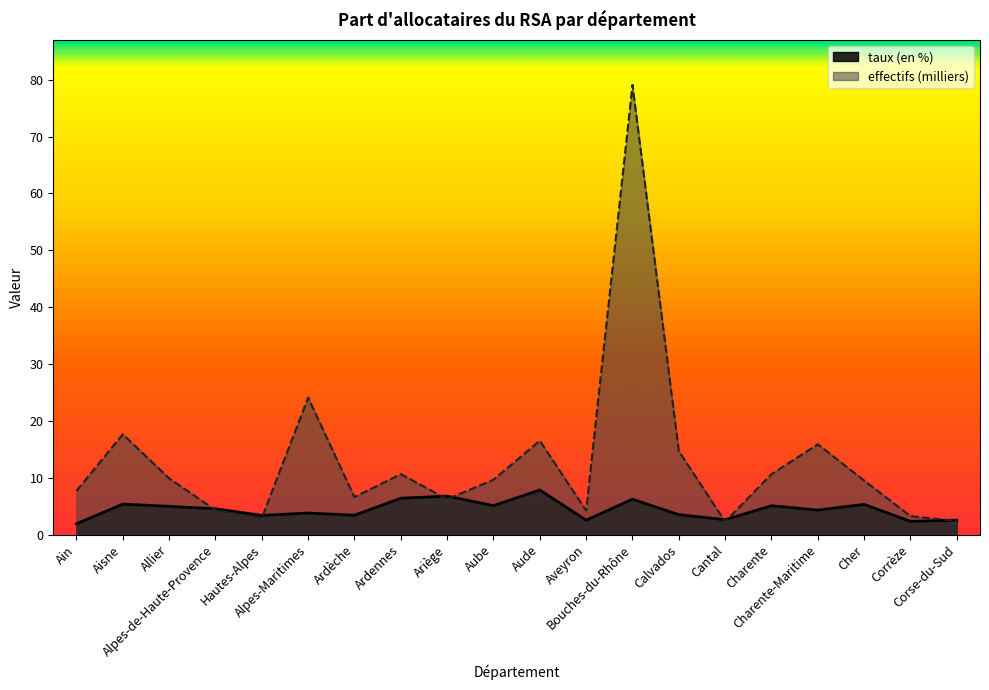

Is it true that taux (en %) equals 4.3 at Charente-Maritime?

True